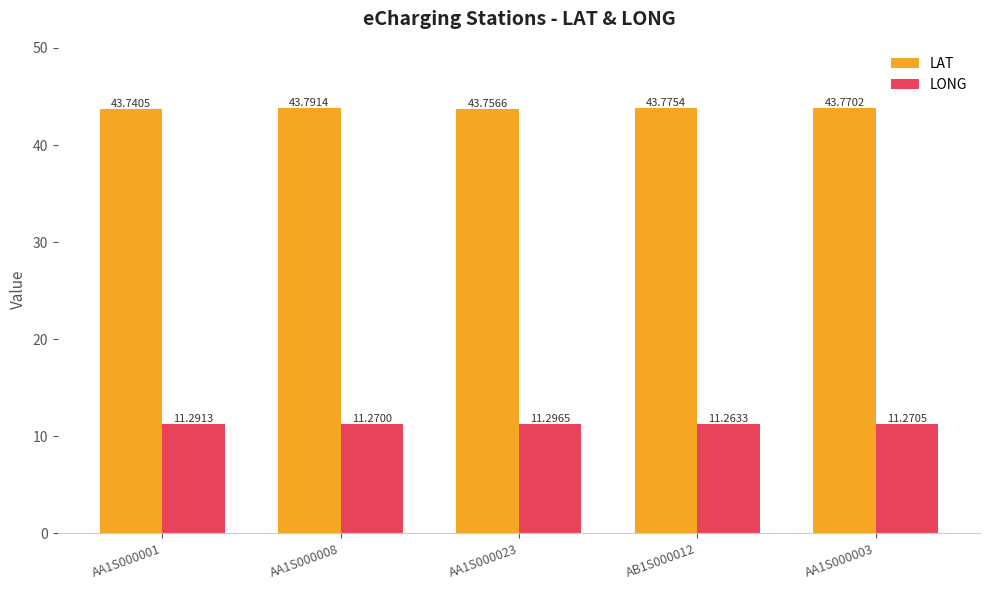

Reading left to right, transcribe all the data shown in this chart.

LAT: AA1S000001=43.7	AA1S000008=43.8	AA1S000023=43.8	AB1S000012=43.8	AA1S000003=43.8
LONG: AA1S000001=11.3	AA1S000008=11.3	AA1S000023=11.3	AB1S000012=11.3	AA1S000003=11.3